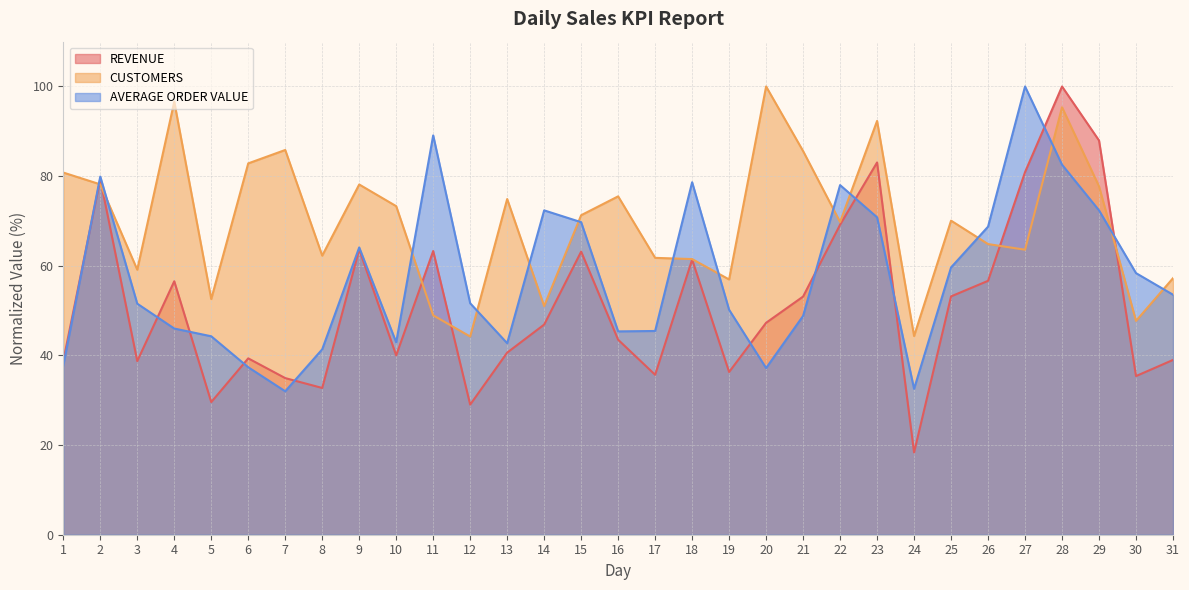

What is the total value across all series at 13?

158.2